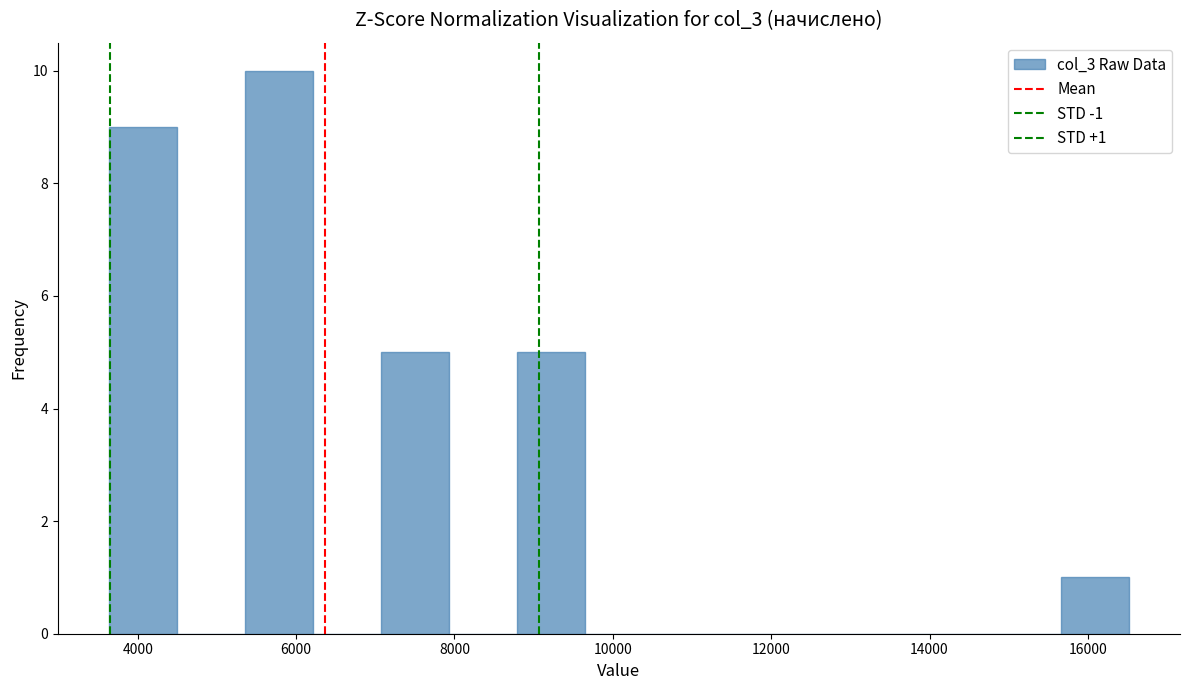

Which range on the x-axis has the tallest bar?

5400 to 6200